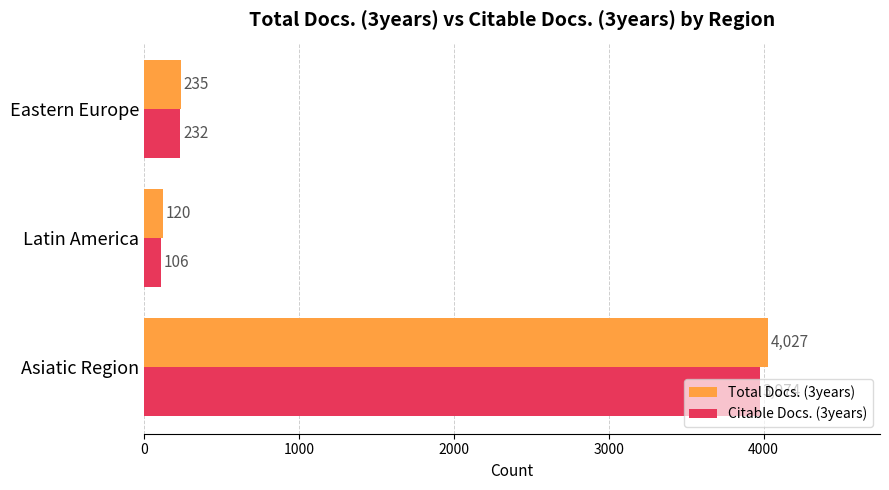

At which label is Total Docs. (3years) closest to 2073?

Eastern Europe